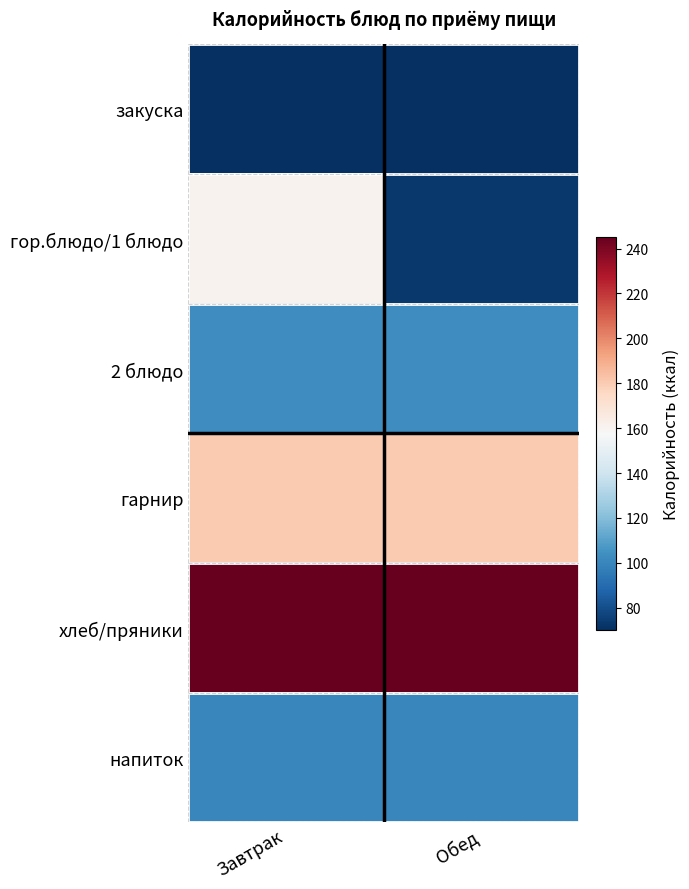

Reading left to right, transcribe all the data shown in this chart.

закуска: Завтрак=70.0	Обед=70.0
гор.блюдо/1 блюдо: Завтрак=161.0	Обед=73.2
2 блюдо: Завтрак=103.0	Обед=103.0
гарнир: Завтрак=180.7	Обед=180.7
хлеб/пряники: Завтрак=245.3	Обед=245.3
напиток: Завтрак=100.3	Обед=100.3